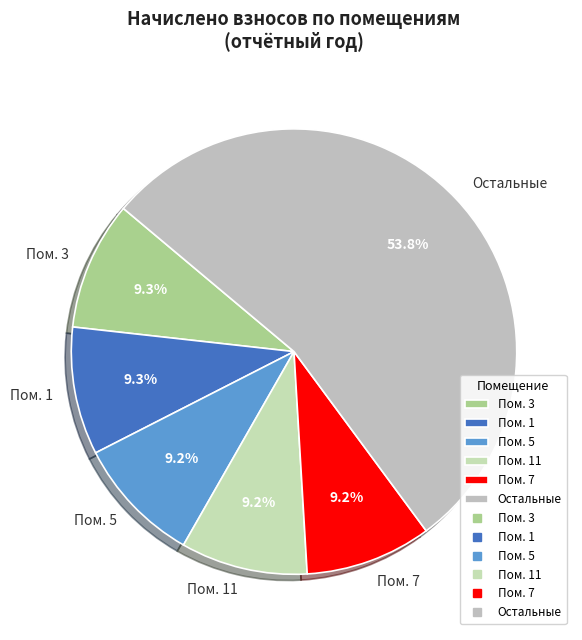

Is there a majority slice in this chart?

Yes